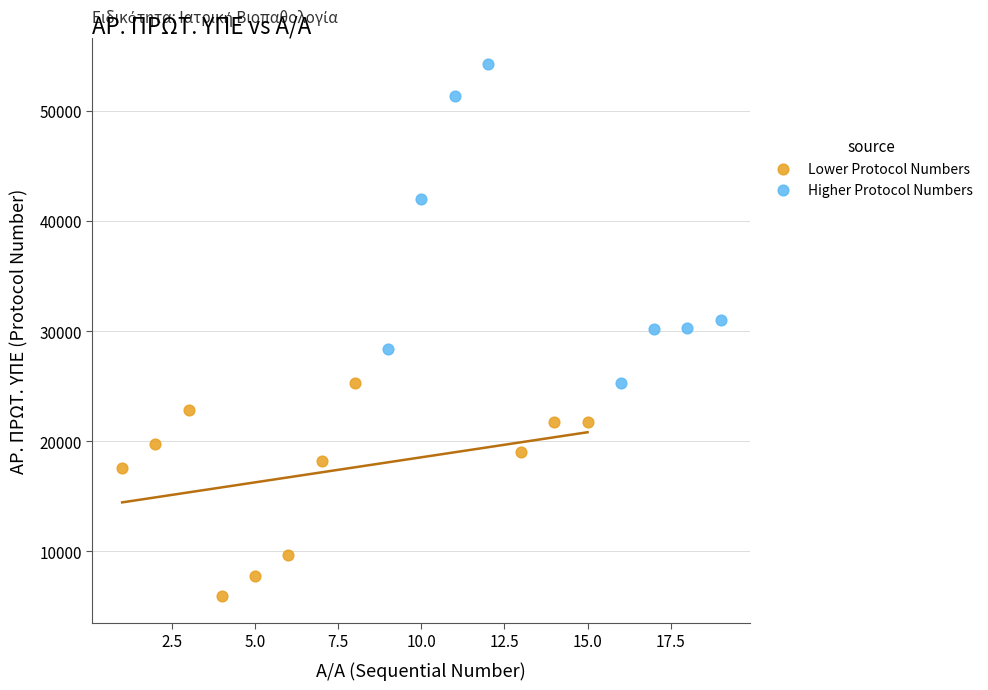

Which series reaches the minimum Y coordinate?

Lower Protocol Numbers